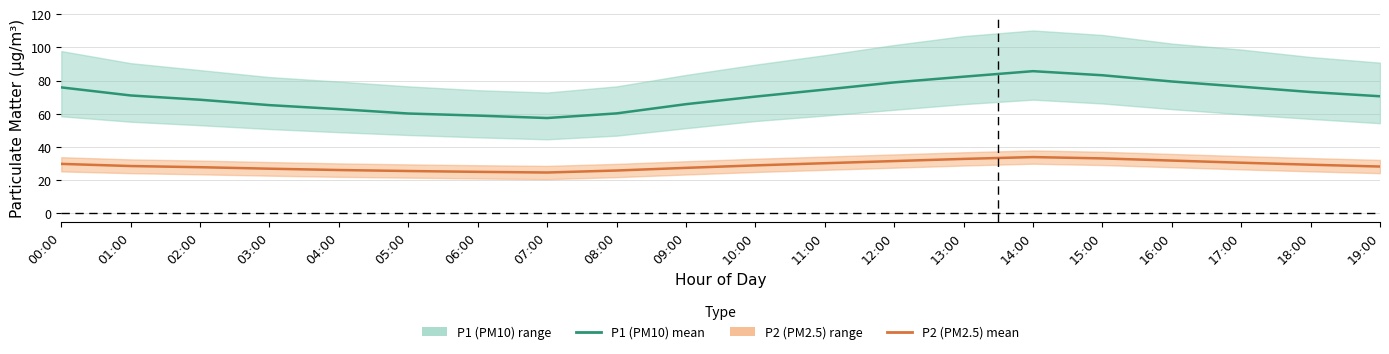

How many categories are shown in the chart?

20